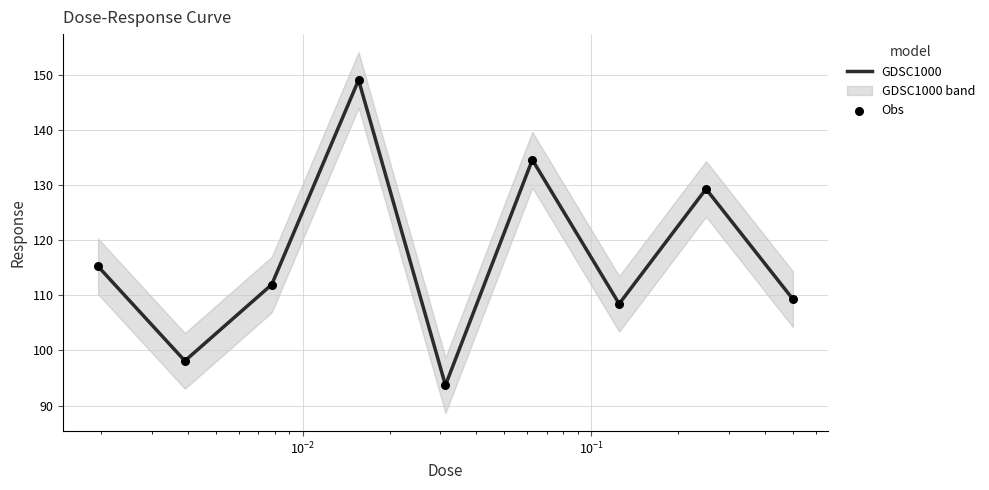

Which series has the largest total across all categories?

GDSC1000